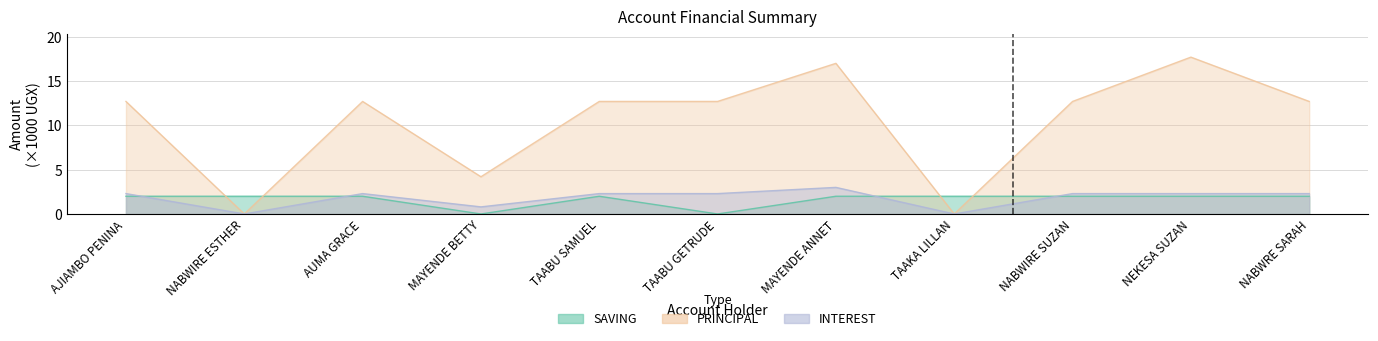

Which label corresponds to the largest value in the chart?

NEKESA SUZAN